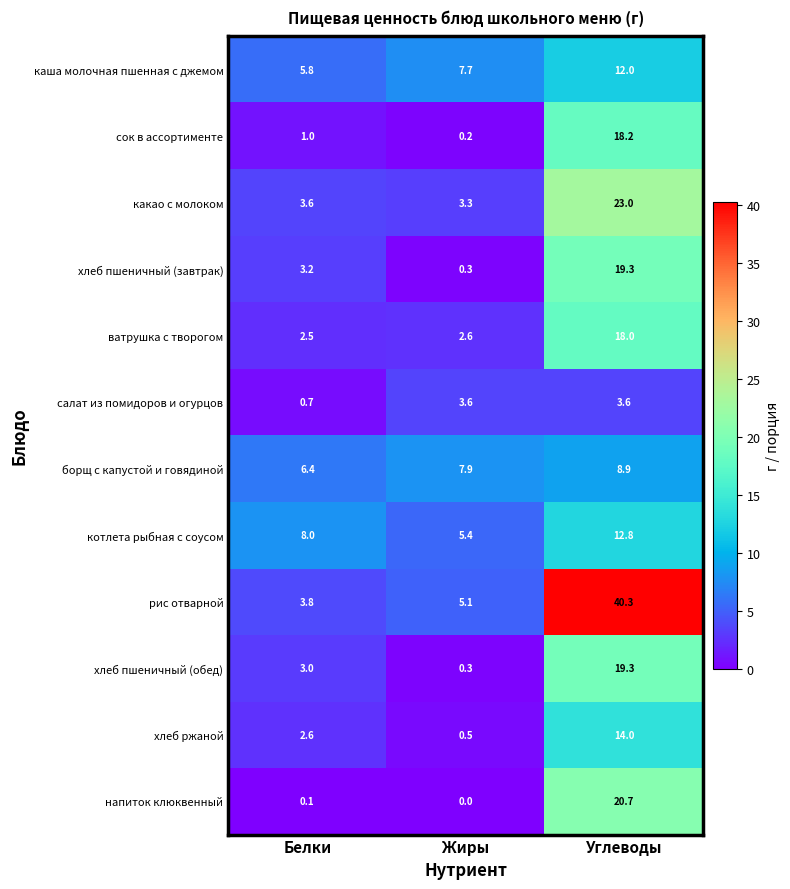

Between Белки and Углеводы, which series saw the biggest shift?

рис отварной